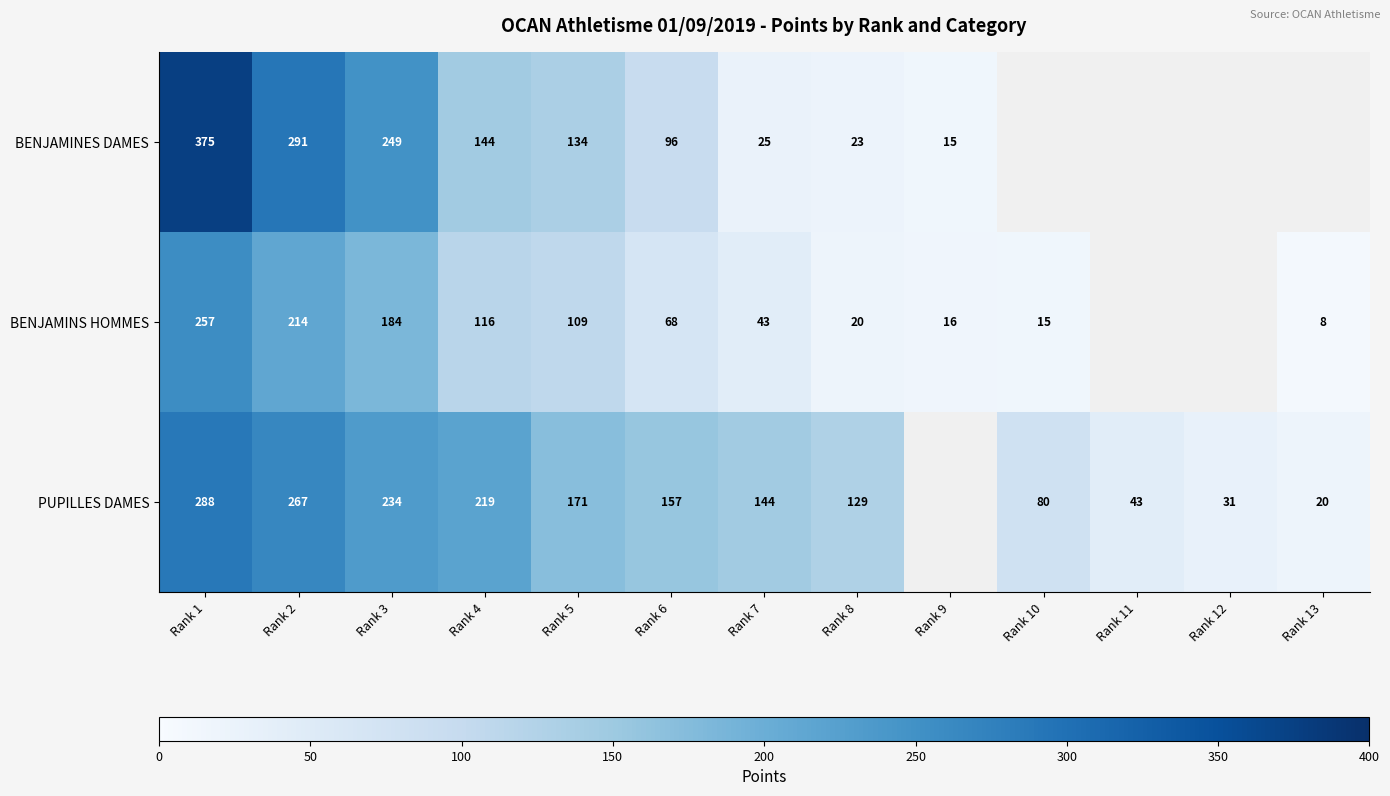

What is the difference between the PUPILLES DAMES values at Rank 1 and Rank 12?

257